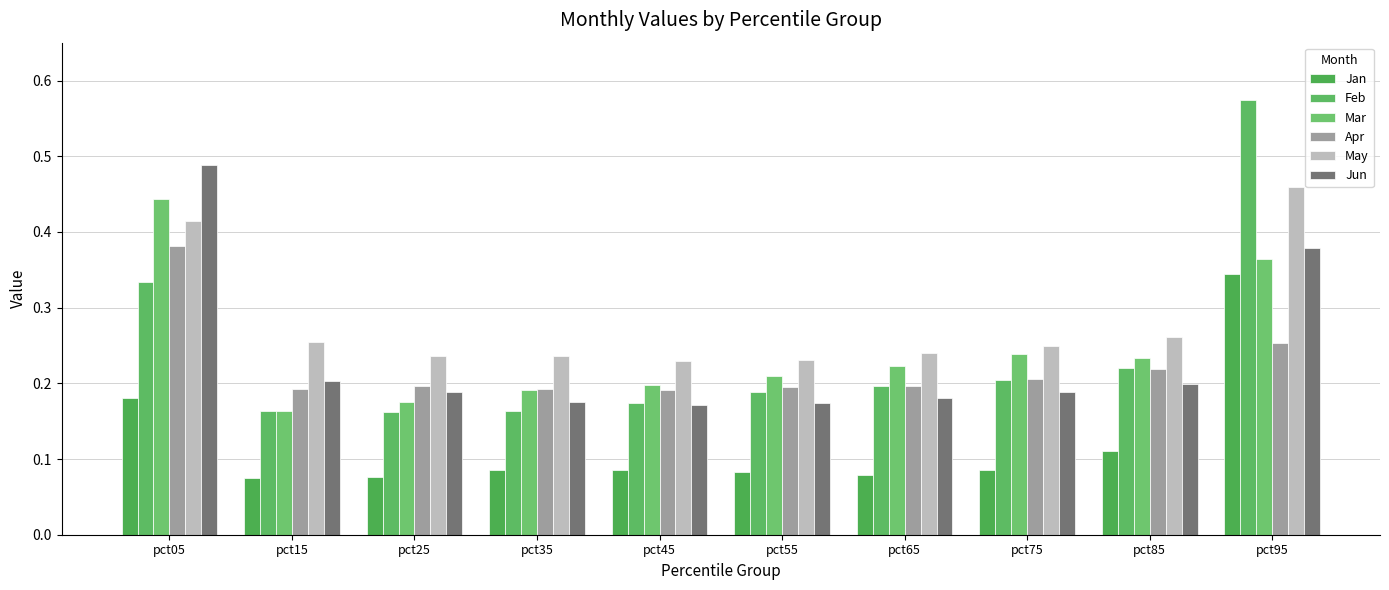

Count the May values in the range 0 to 1.

10